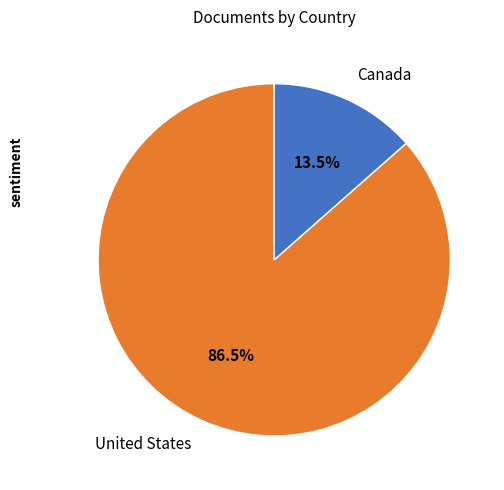

Is the sum of Canada and United States greater than half?

Yes